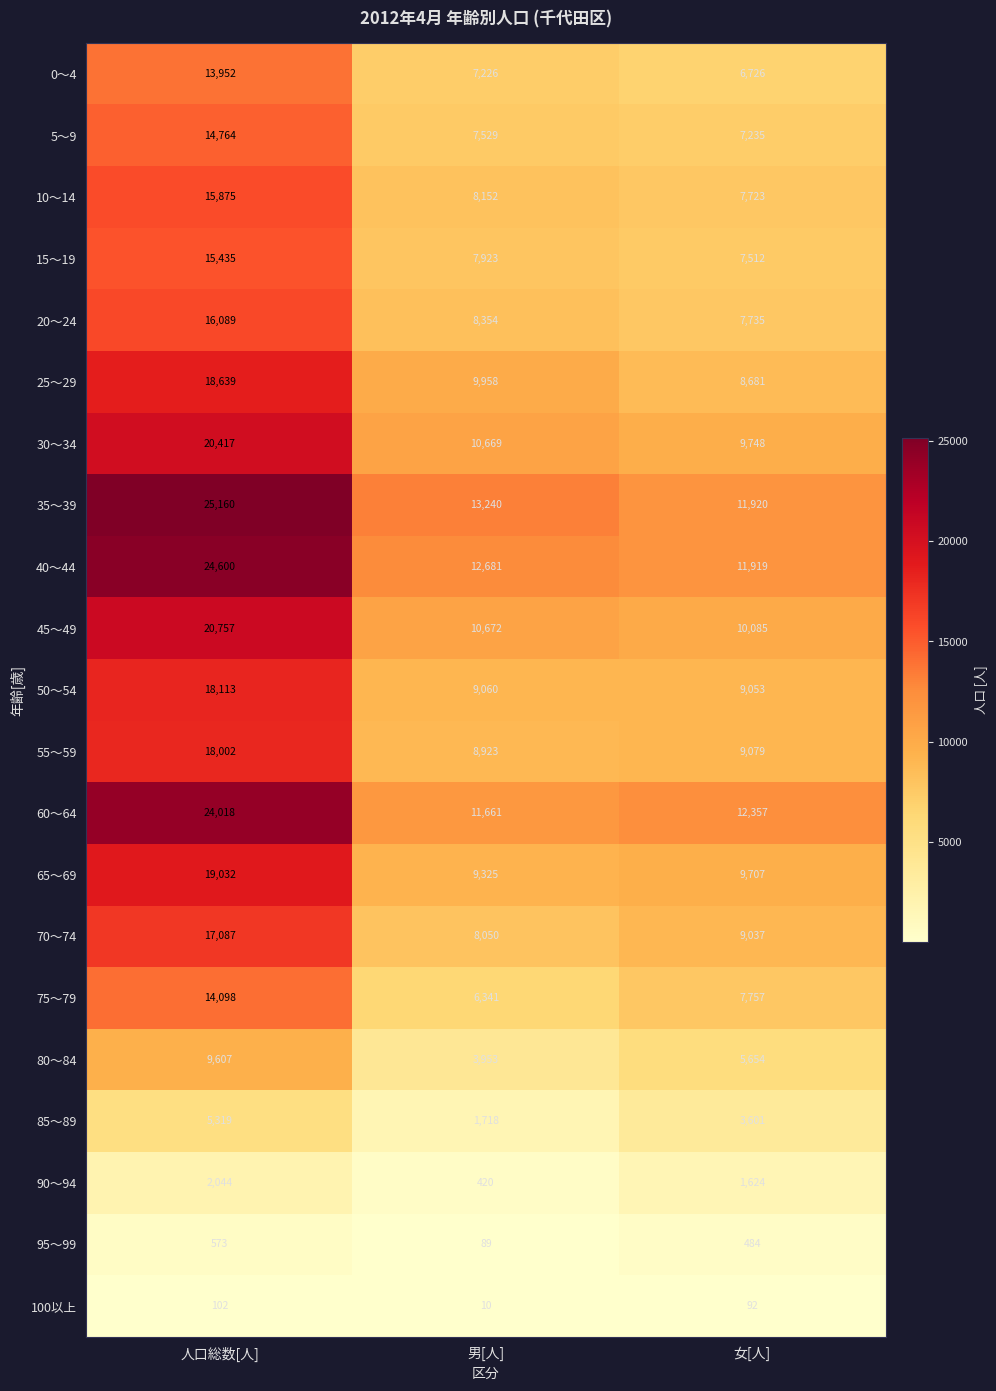

What is the average value of the 70～74 series?

11391